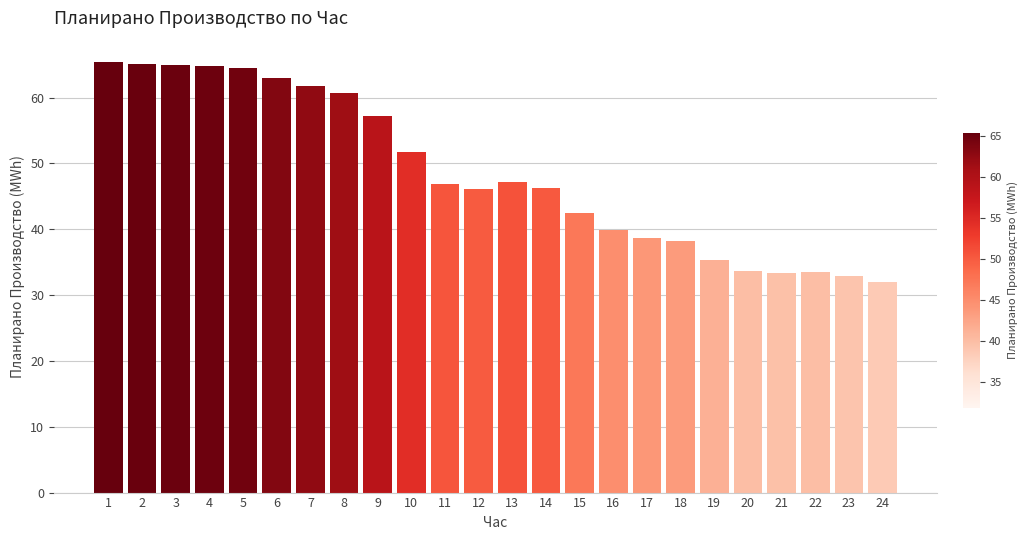

What is the value of the 24th bar from the left?

31.9